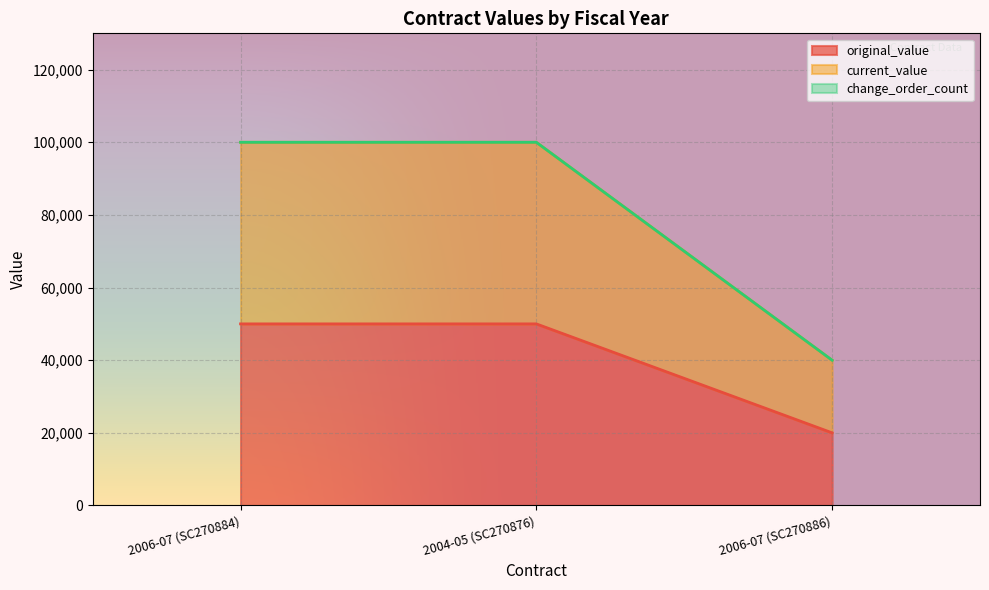

Is it true that current_value equals 40000 at 2006-07 (SC270886)?

True